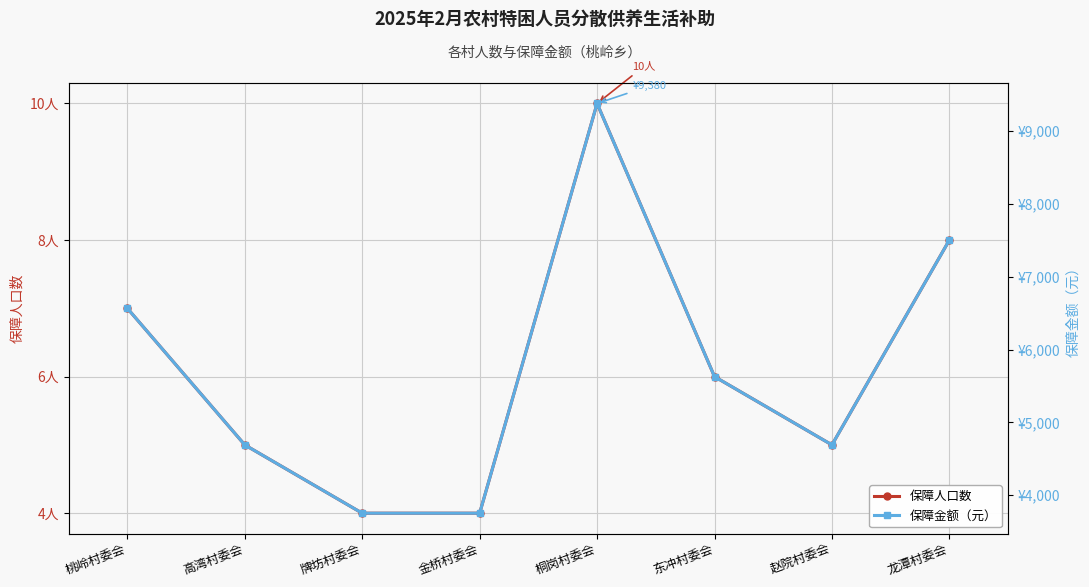

What is the smallest value displayed?

4